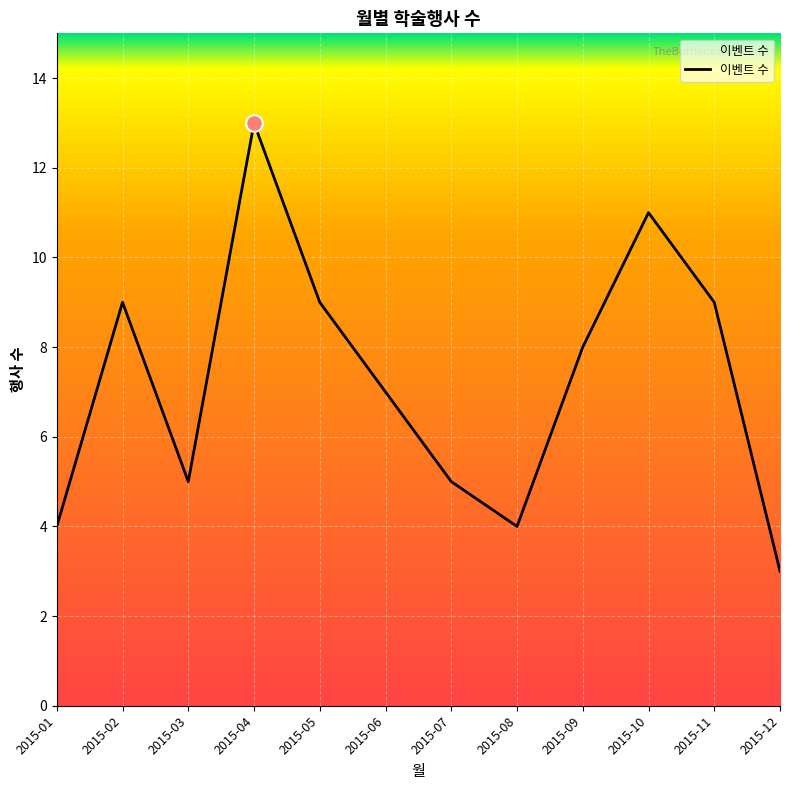

What is the change in value from 2015-10 to 2015-12?

-8